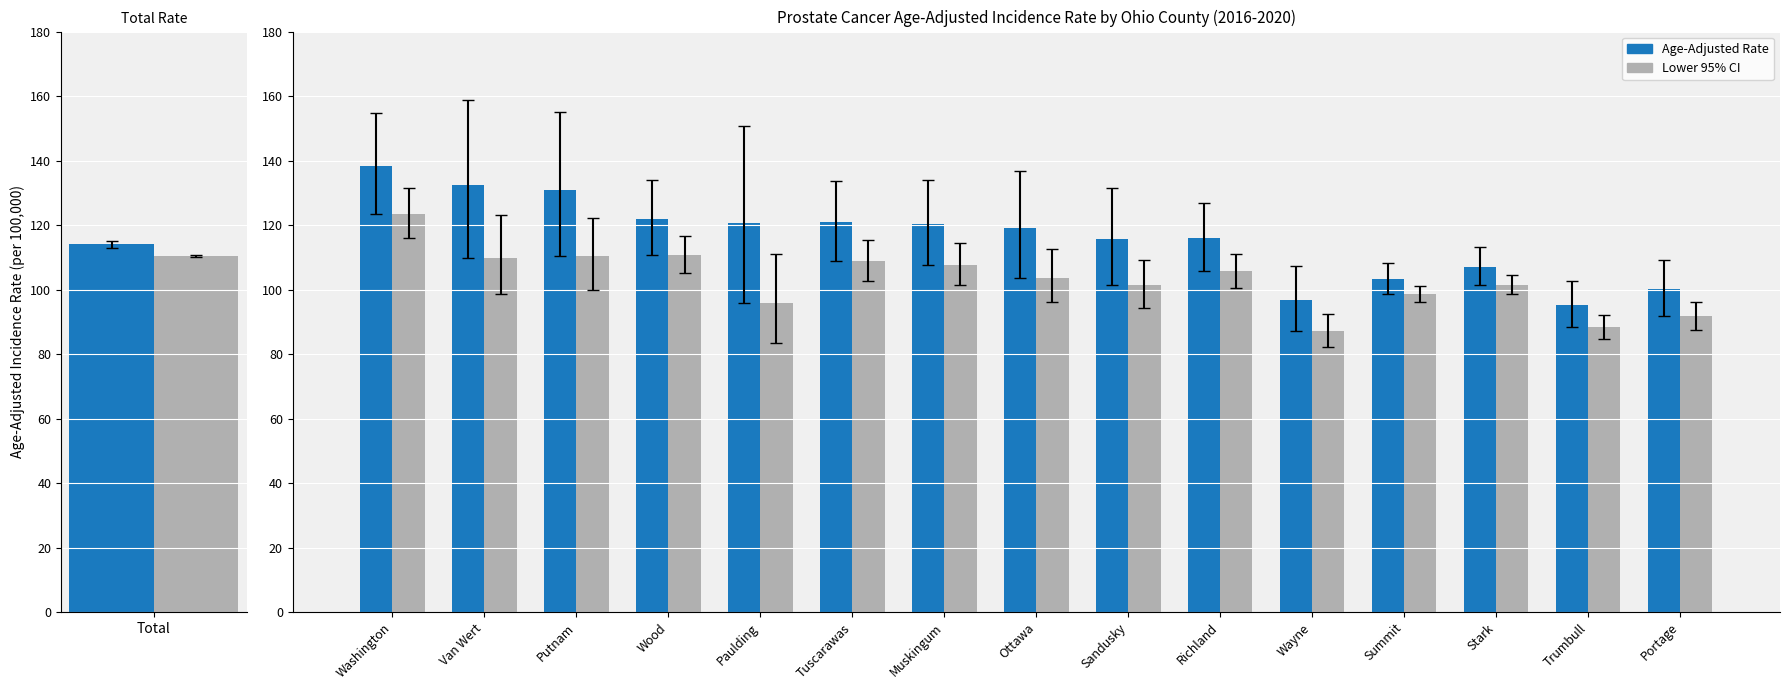

How many data points in Age-Adjusted Rate are less than 119?

7